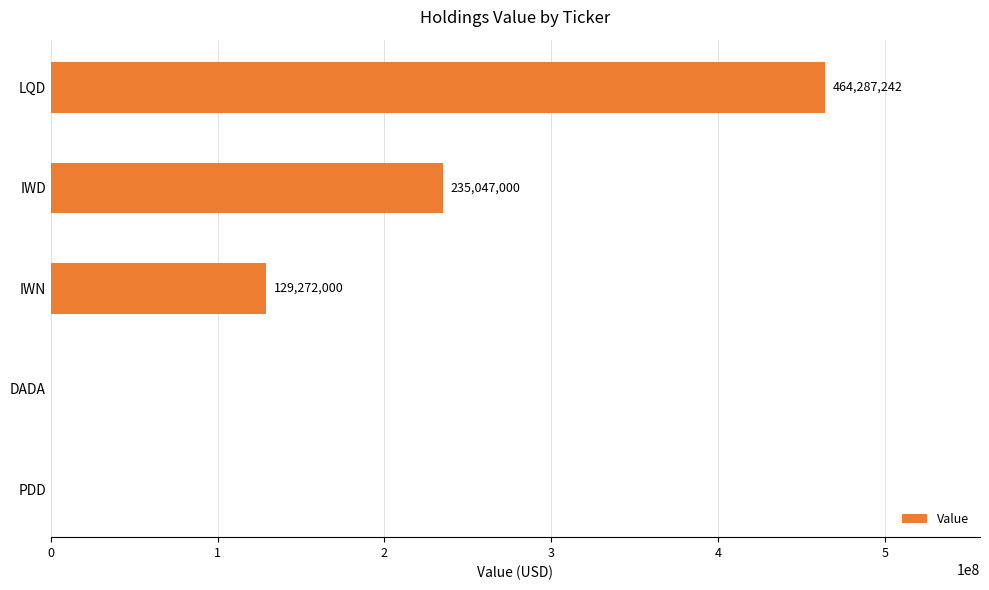

Between DADA and IWD, which is larger?

IWD